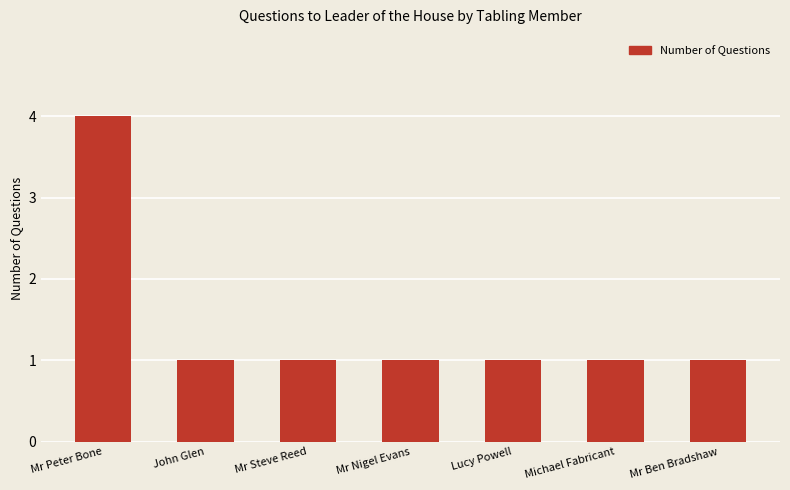

What is the change in value from Mr Peter Bone to Mr Steve Reed?

-3